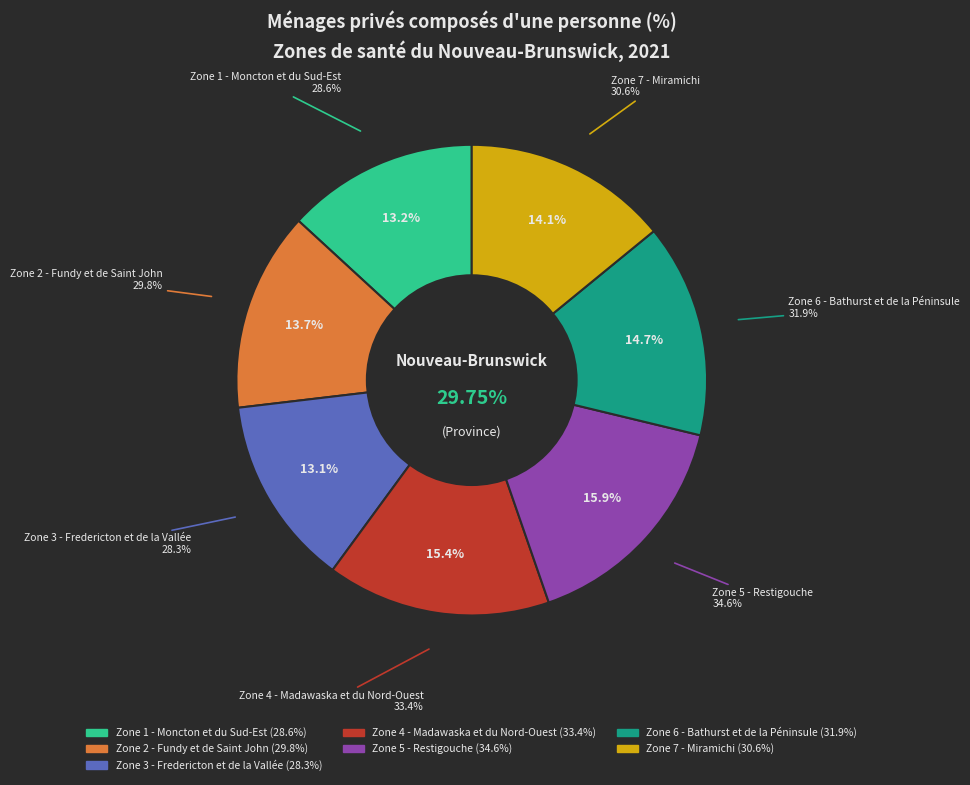

To the nearest percent, what is the difference between the Zone 4 - Madawaska et du Nord-Ouest and Zone 7 - Miramichi slice percentages?

1%